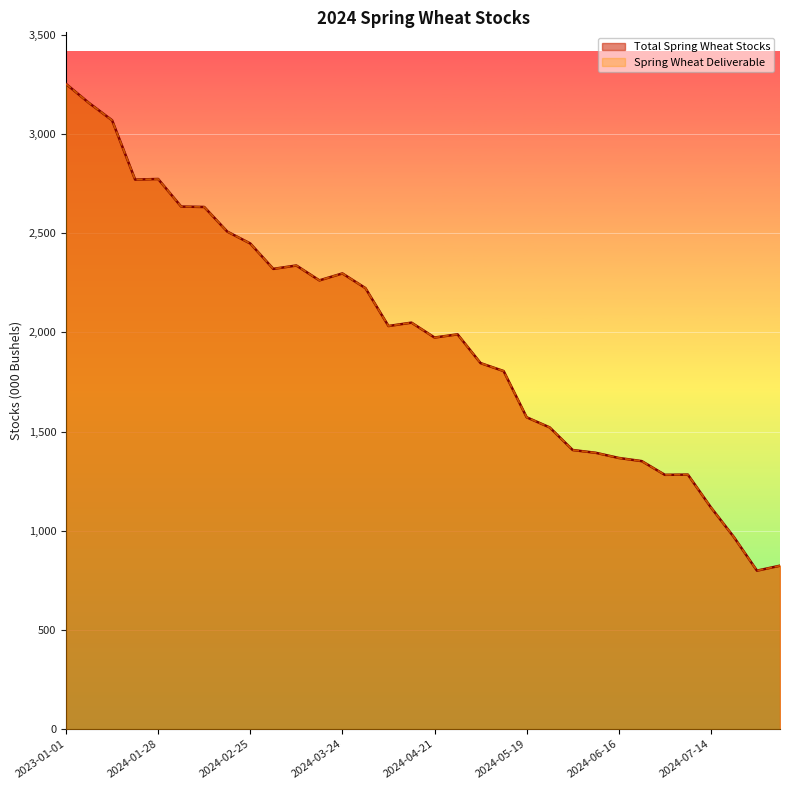

Rank the categories by Spring Wheat Deliverable value from lowest to highest.

2024-07-28, 2024-08-04, 2024-07-21, 2024-07-14, 2024-06-30, 2024-07-07, 2024-06-23, 2024-06-16, 2024-06-09, 2024-06-02, 2024-05-27, 2024-05-19, 2024-05-12, 2024-05-05, 2024-04-21, 2024-04-28, 2024-04-07, 2024-04-14, 2024-03-31, 2024-03-17, 2024-03-24, 2024-03-03, 2024-03-10, 2024-02-25, 2024-02-18, 2024-02-11, 2024-02-04, 2024-01-21, 2024-01-28, 2024-01-15, 2024-01-07, 2023-01-01